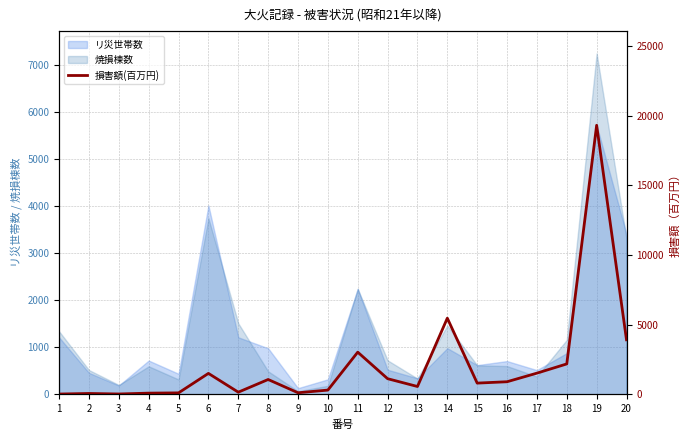

How many data points are less than 899?

10